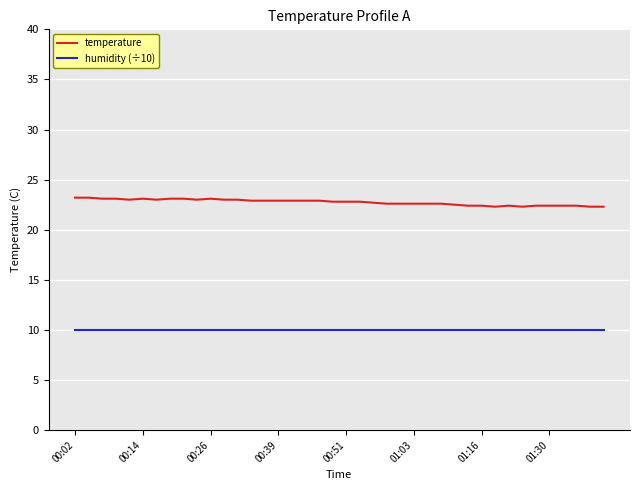

True or false: temperature and humidity (÷10) intersect in this chart.

False